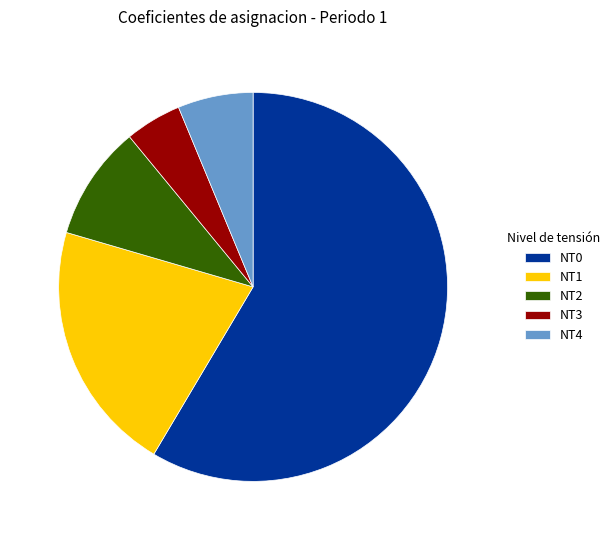

What is the smallest slice in the pie chart?

NT3